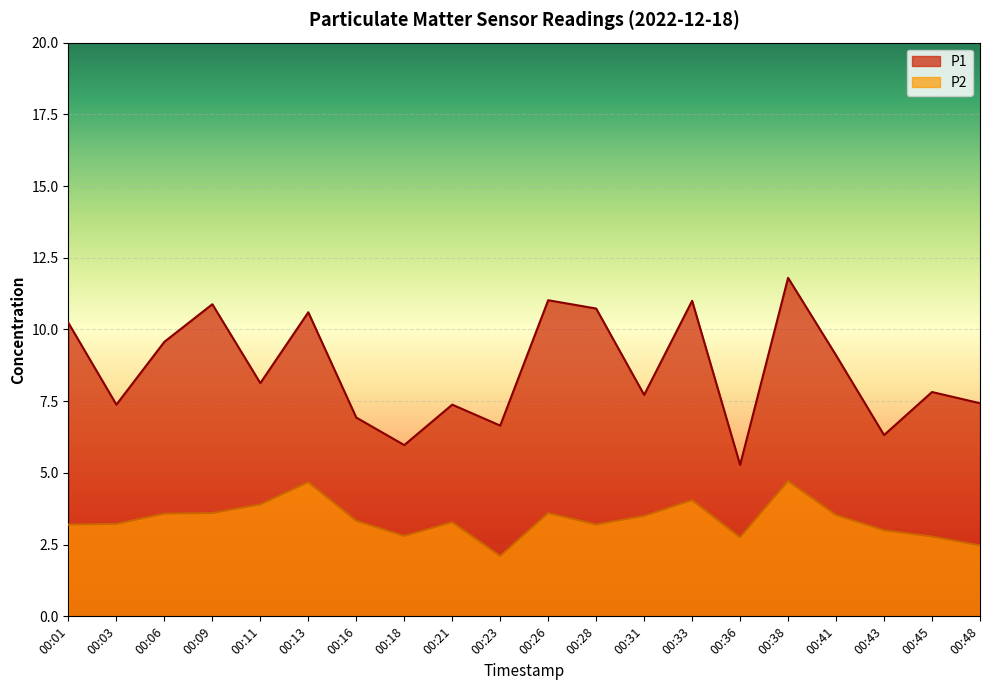

At which label does P1 first exceed 8?

00:01